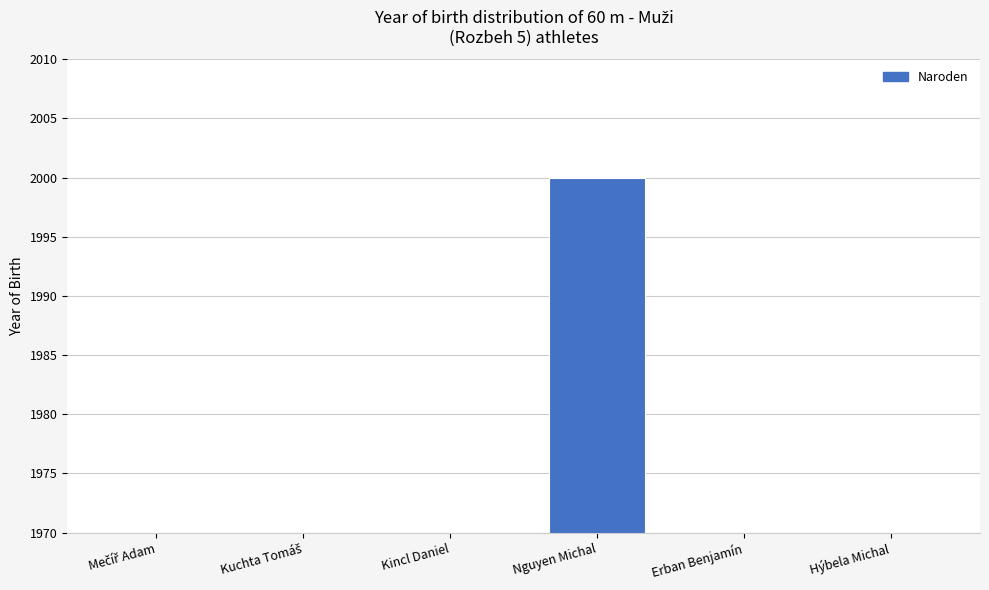

Reading left to right, transcribe all the data shown in this chart.

99	93	98	2000	89	84